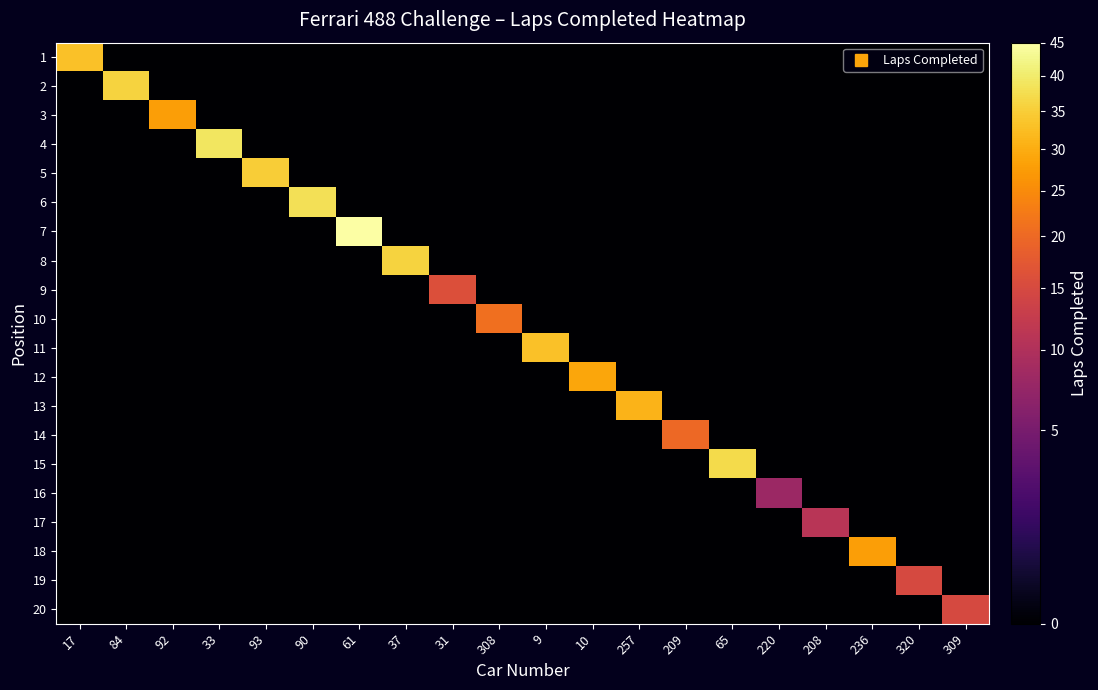

At how many categories does at least one series exceed 6?

20